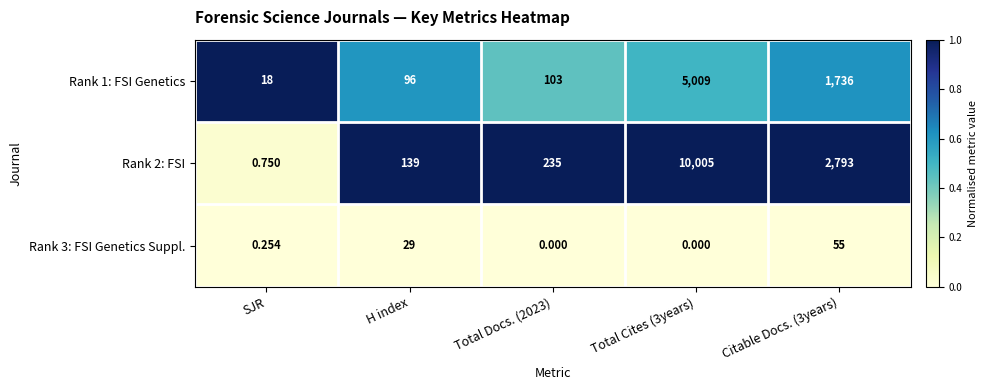

Which category has the lowest value in the Rank 1: FSI Genetics series?

SJR